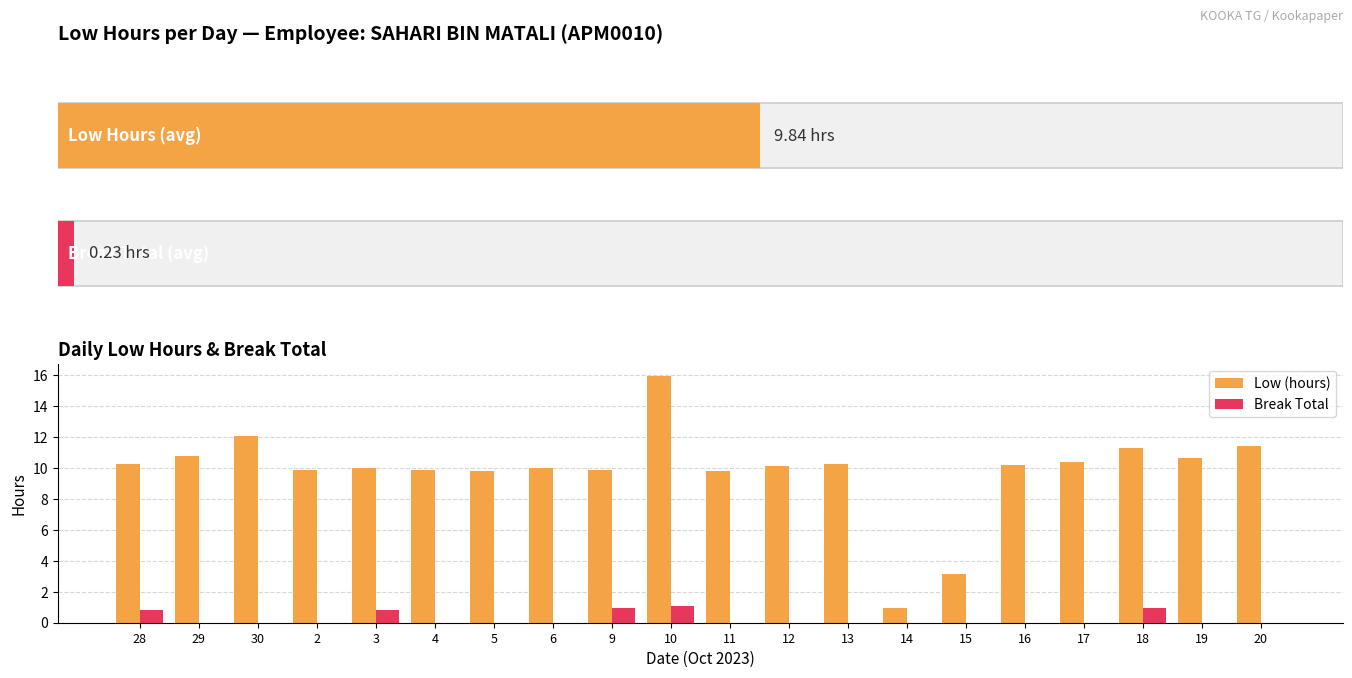

How many series are shown in this chart?

2